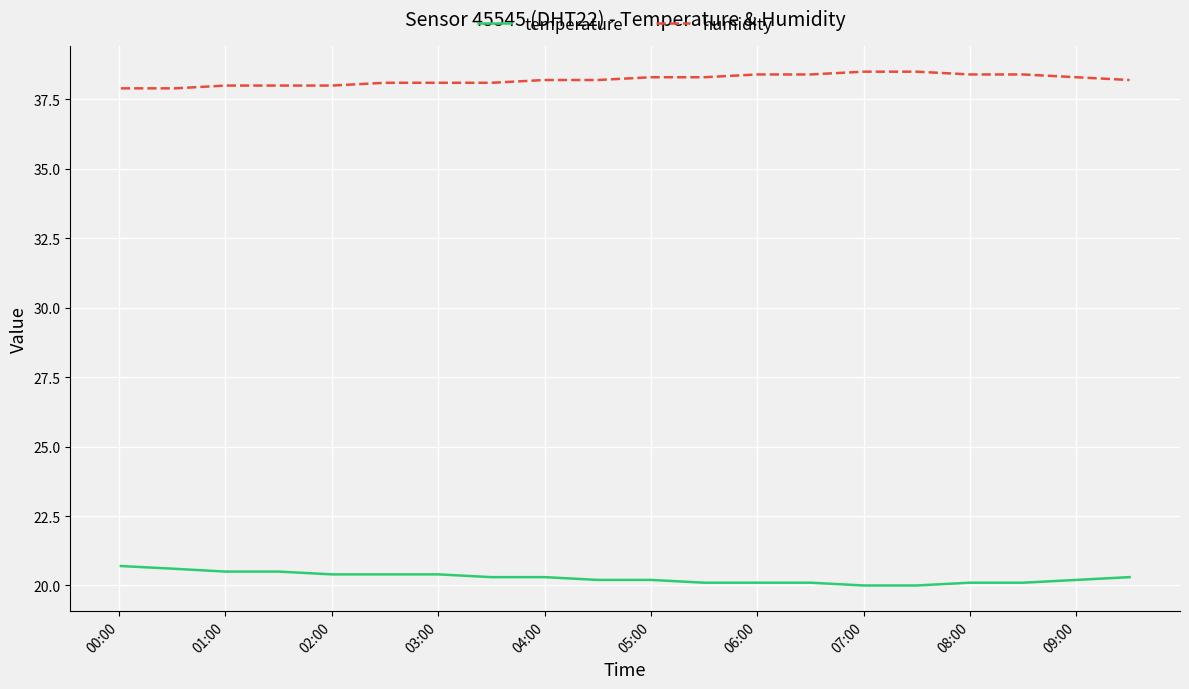

Count the number of data series in this chart.

2